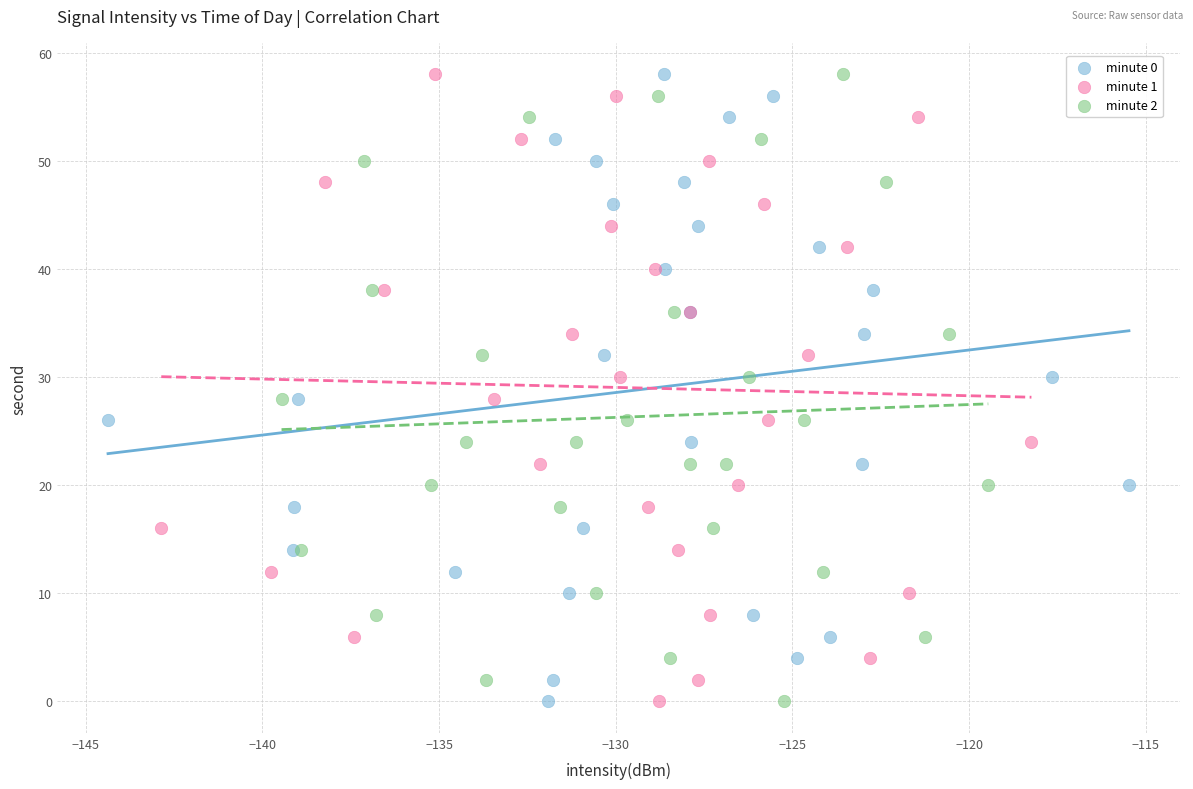

What are all the series names shown in the legend?

minute 0, minute 1, minute 2